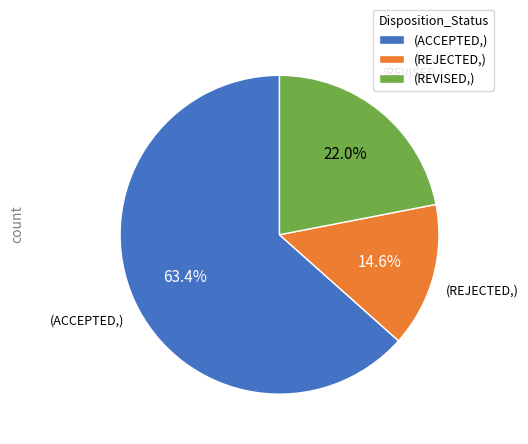

Which category accounts for the majority?

(ACCEPTED,)